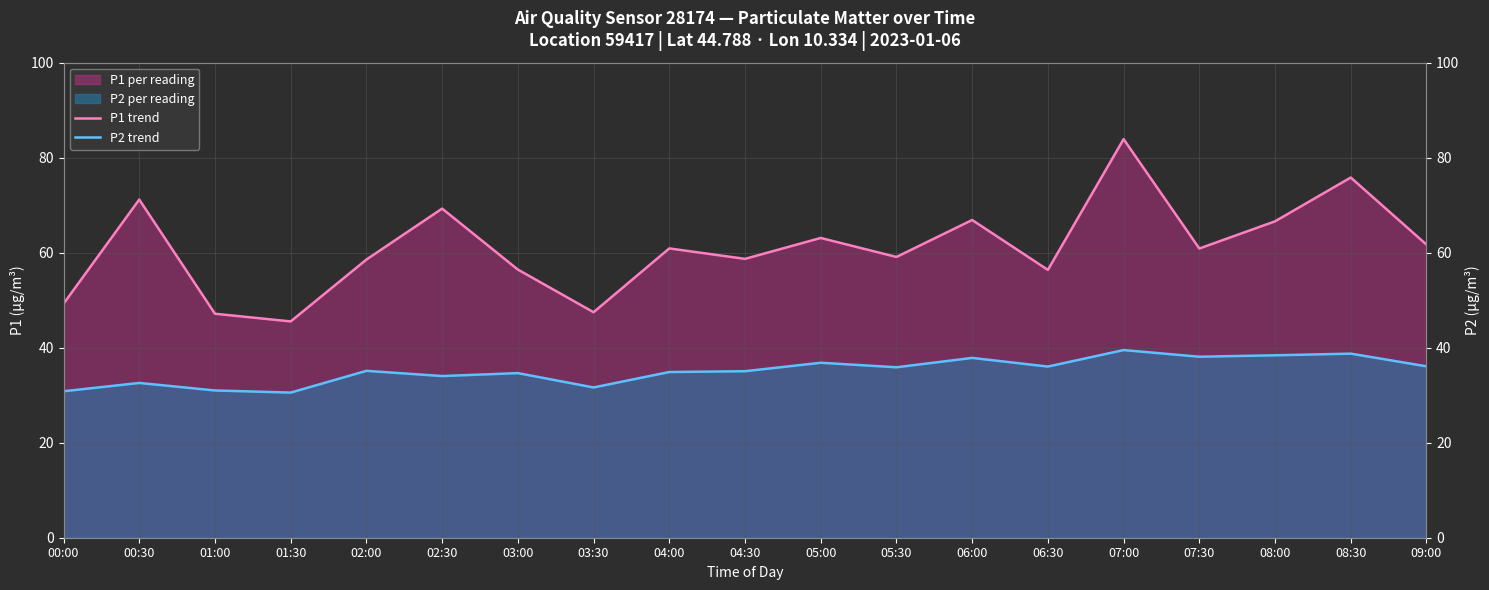

What is the difference between the second highest and second lowest values in the P2 trend series?

7.9